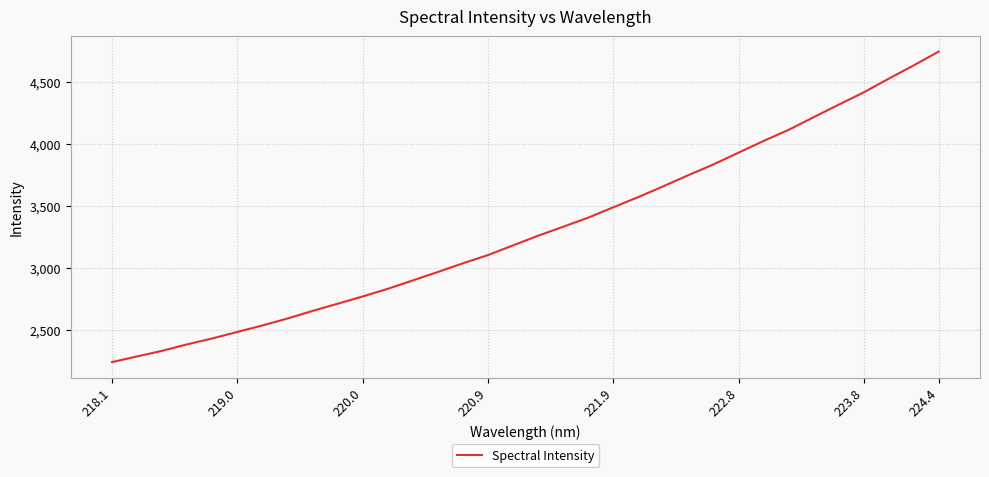

What is the difference between the maximum and minimum values?

2499.6